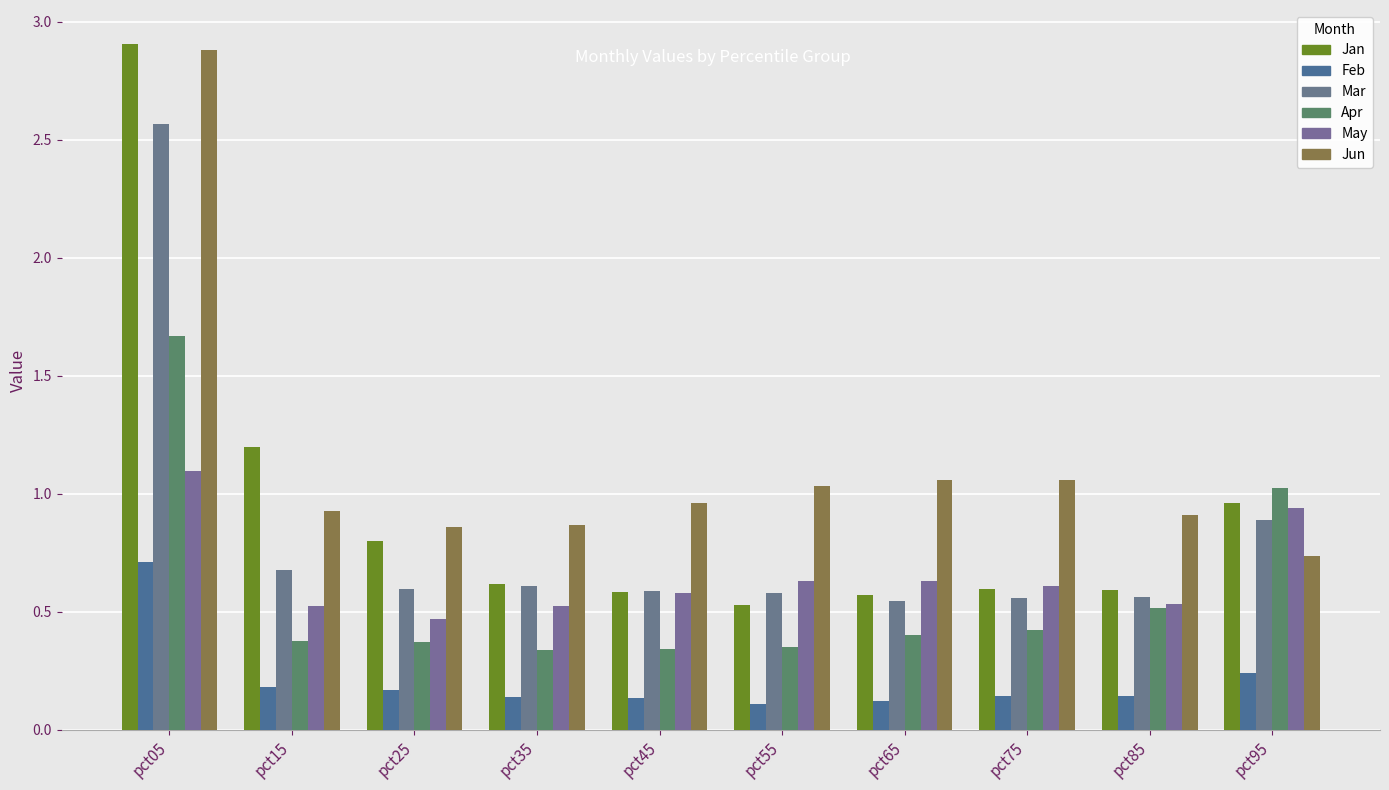

What is the total value across all series at pct35?

3.1